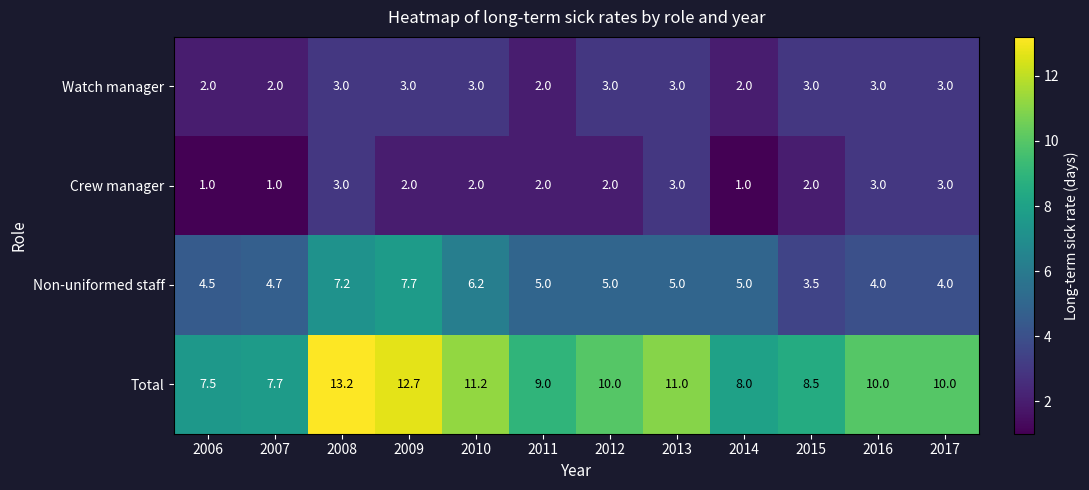

What is the difference between the second highest and second lowest values in the Non-uniformed staff series?

3.2